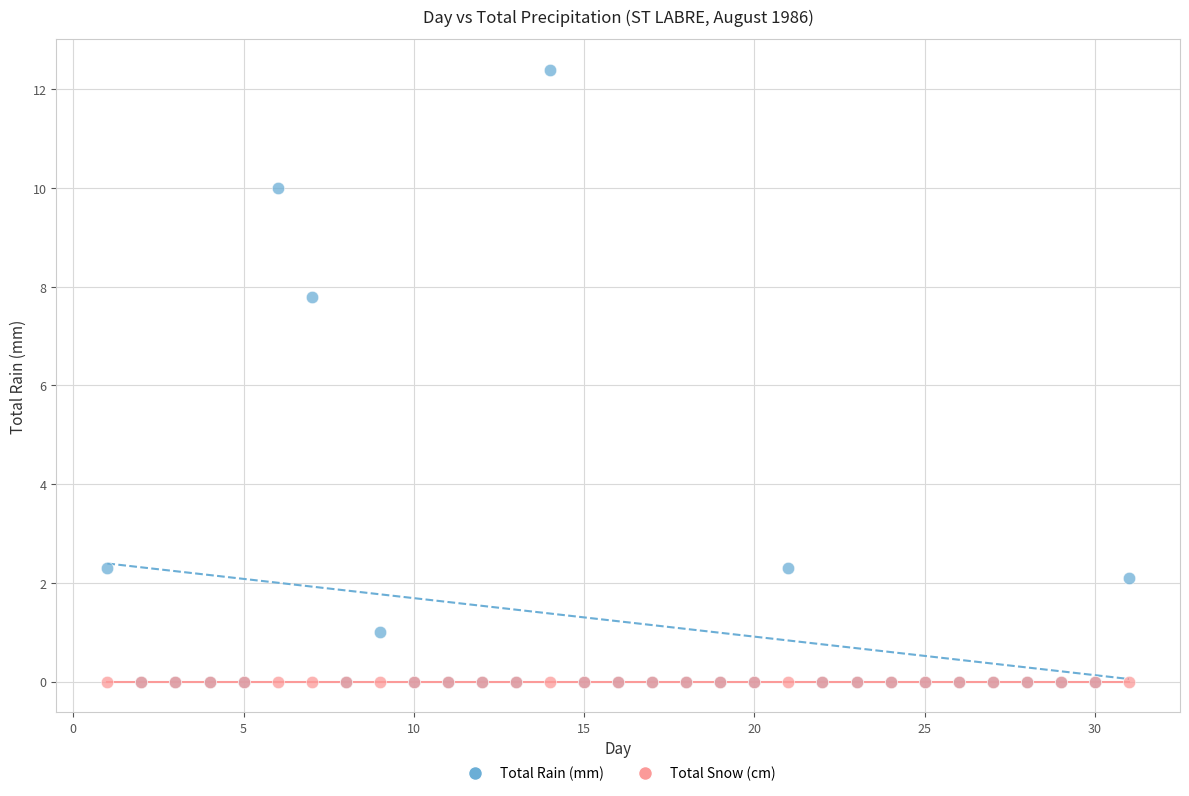

Which series contains the highest Y value?

Total Rain (mm)